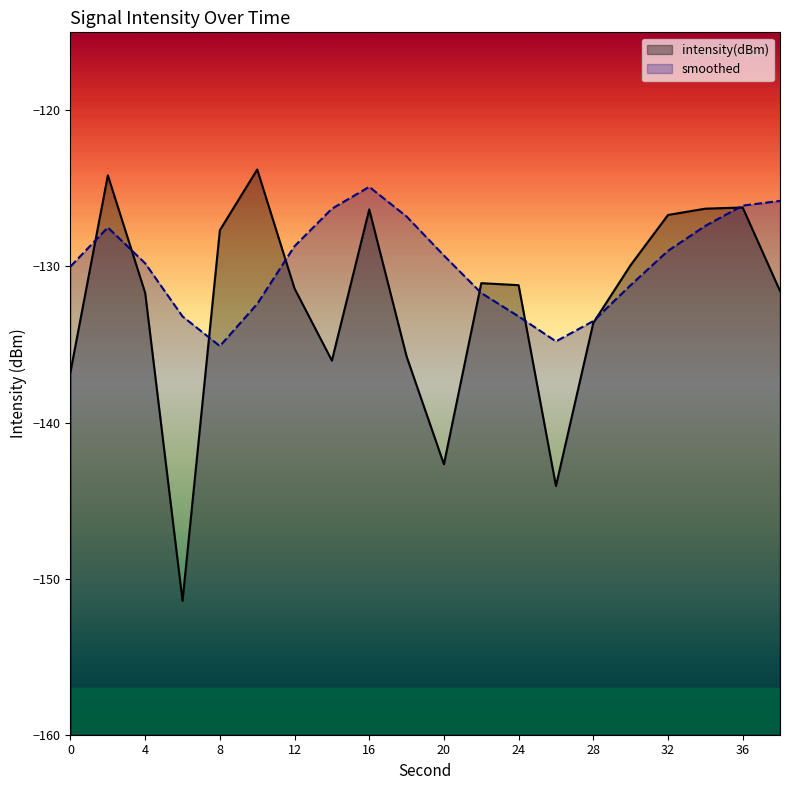

What is the spread (max minus min) of values at 8?

7.4